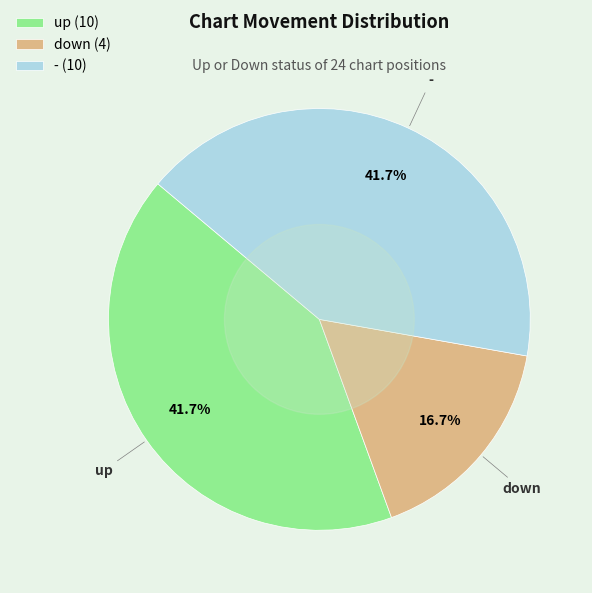

Count the number of slices in the pie.

3